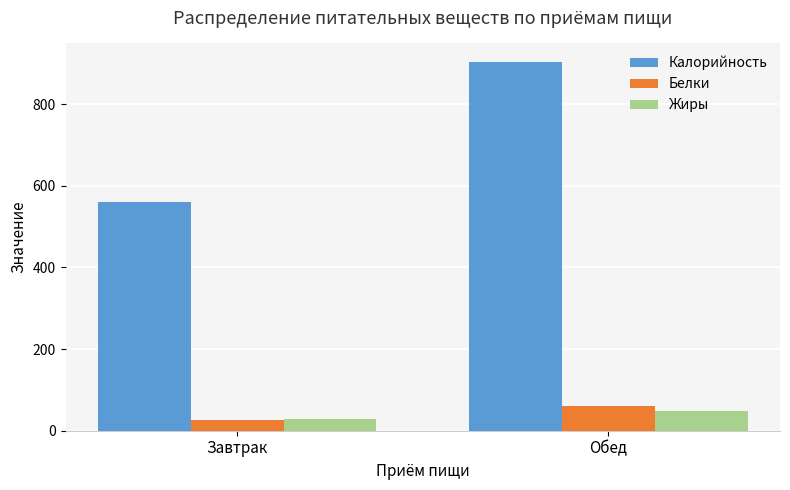

The Калорийность series shows 310.2 at Обед. True or false?

False